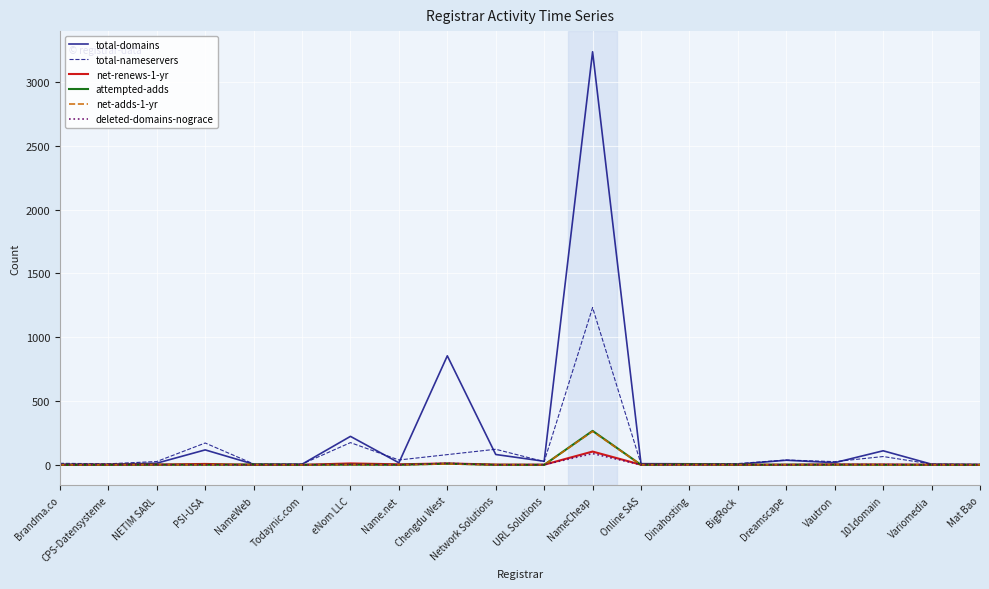

Read the attempted-adds value at NameCheap.

266